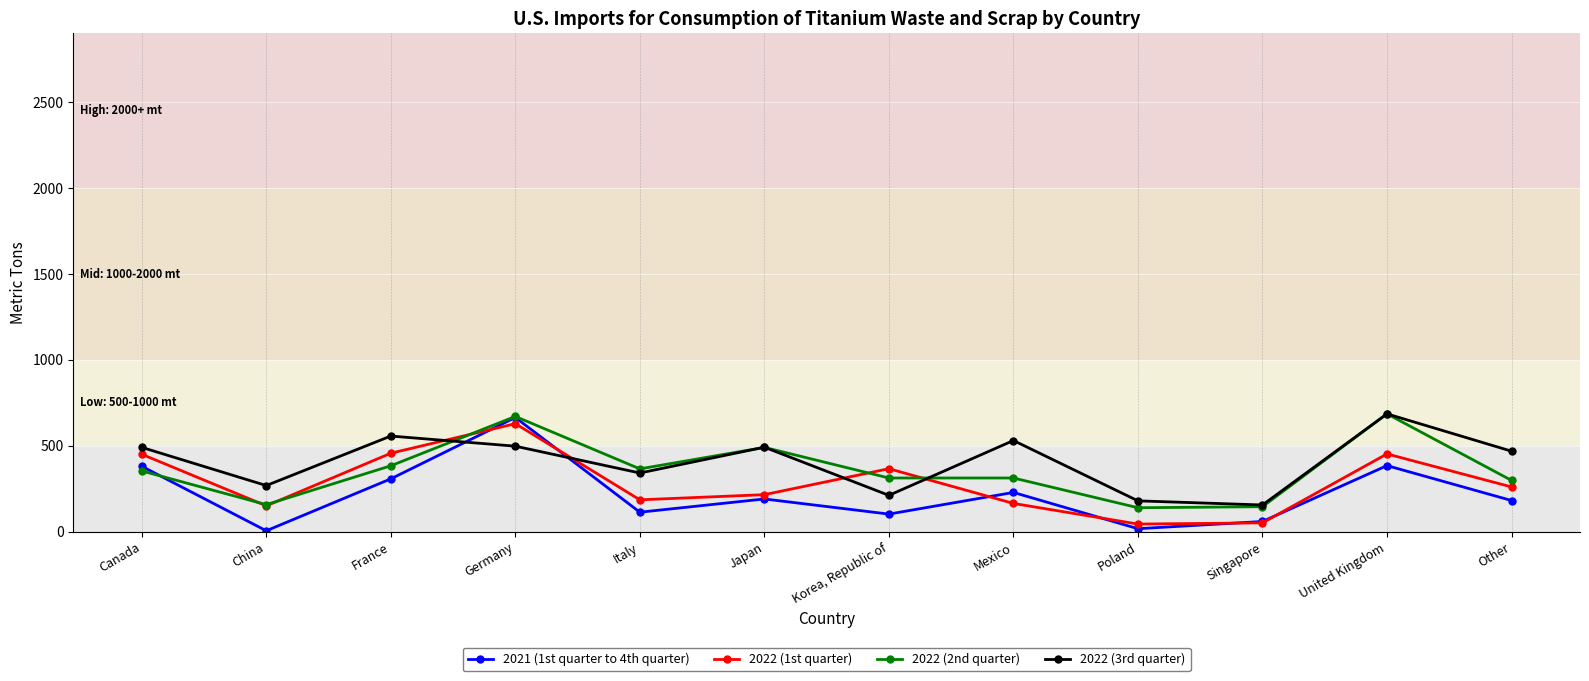

At which category is the sum across all series the highest?

Germany